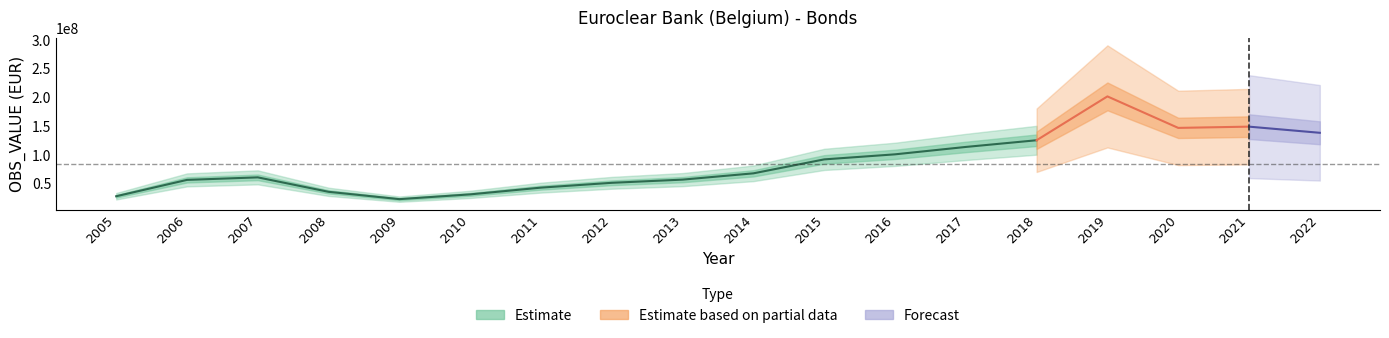

At which category does the data reach its first local peak?

2007